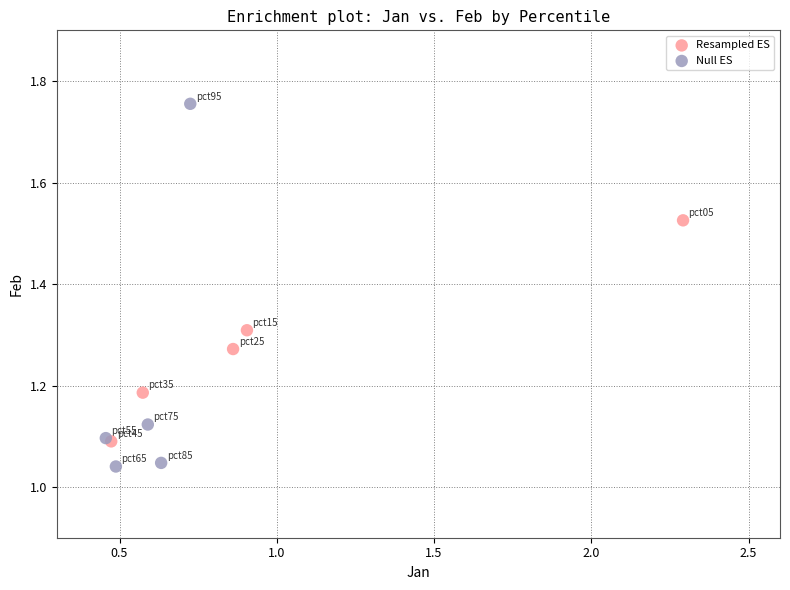

Which series has the largest Y range (max minus min)?

Null ES